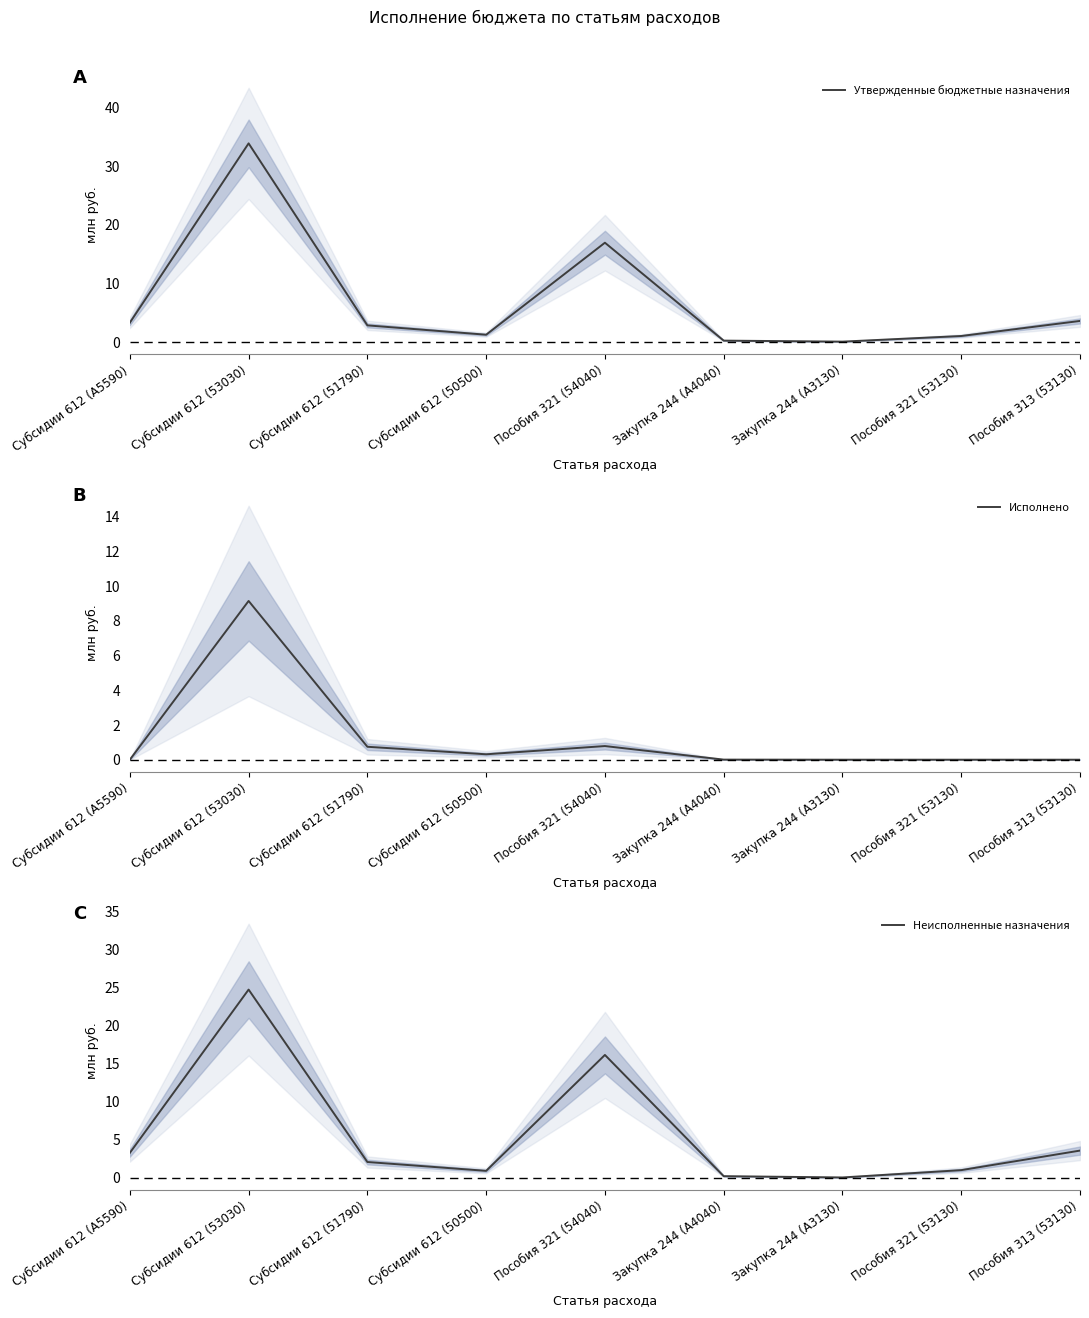

At which label is Утвержденные бюджетные назначения closest to 16?

Пособия 321 (54040)